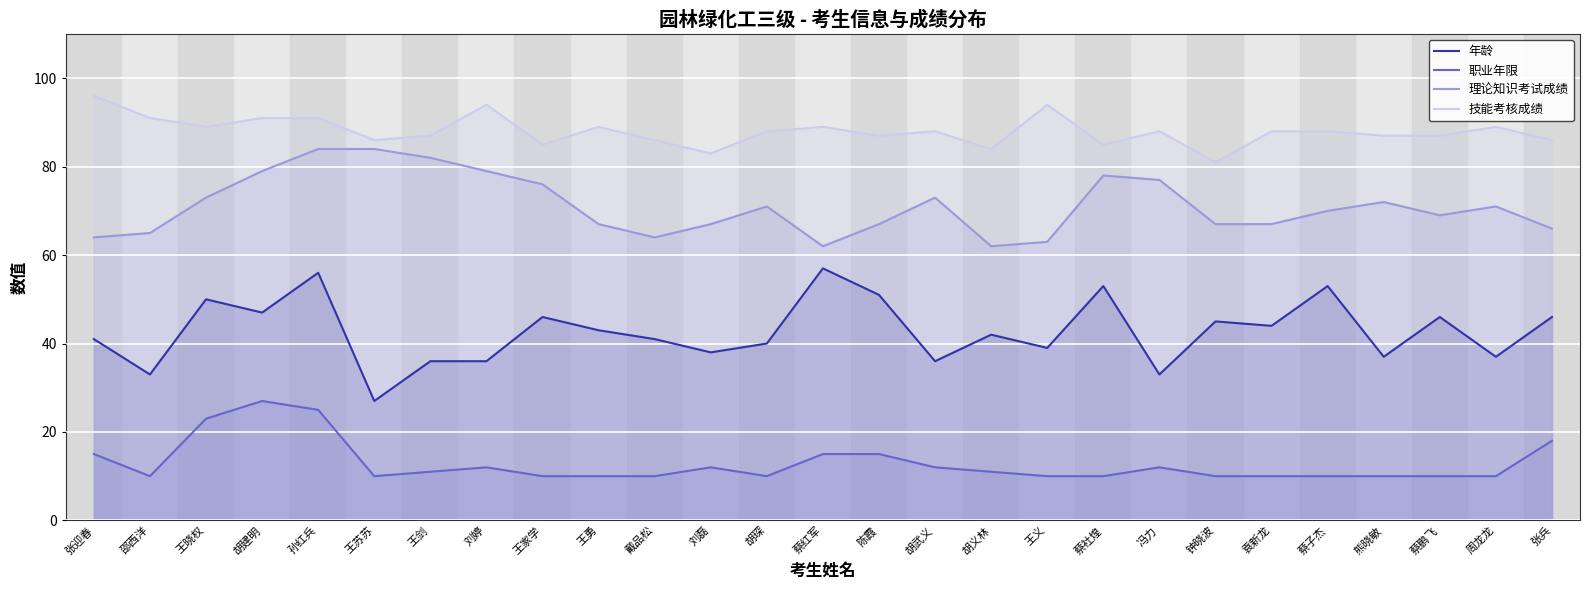

True or false: 技能考核成绩 and 理论知识考试成绩 intersect in this chart.

False